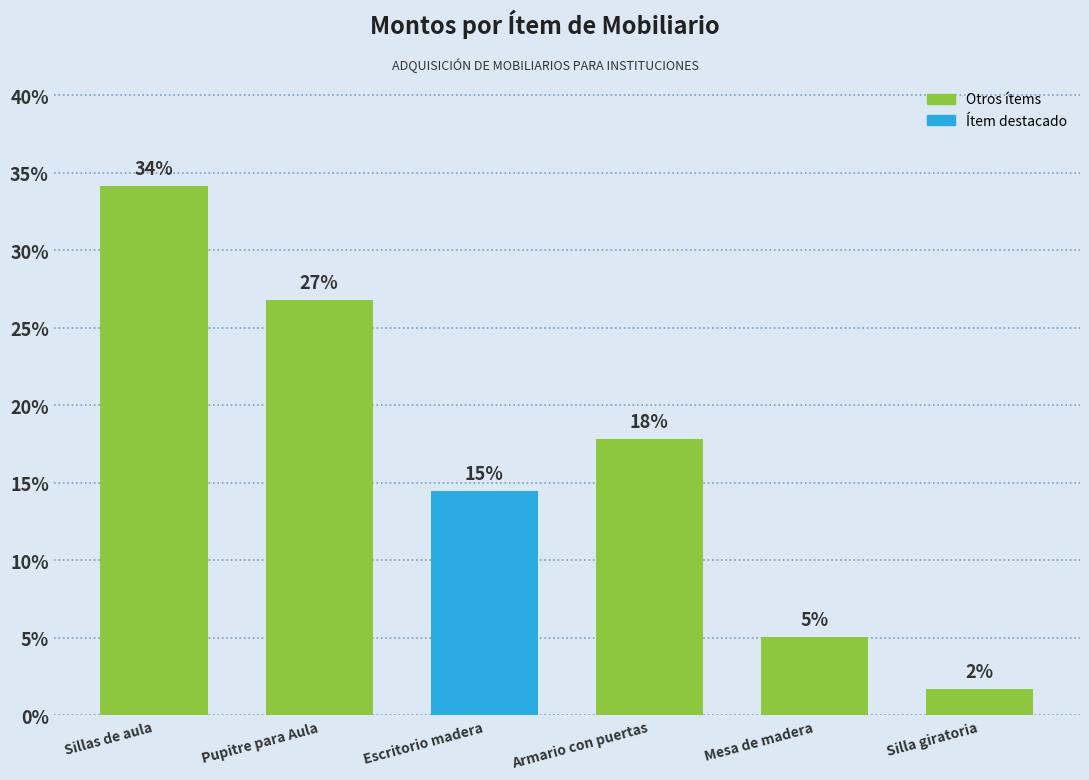

Does the chart contain any negative values?

No